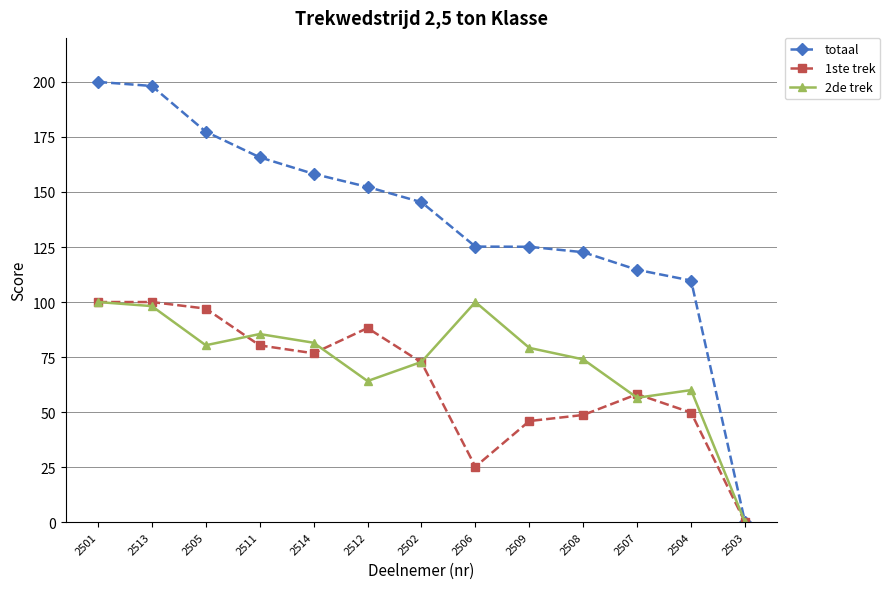

Which series has the largest total across all categories?

totaal